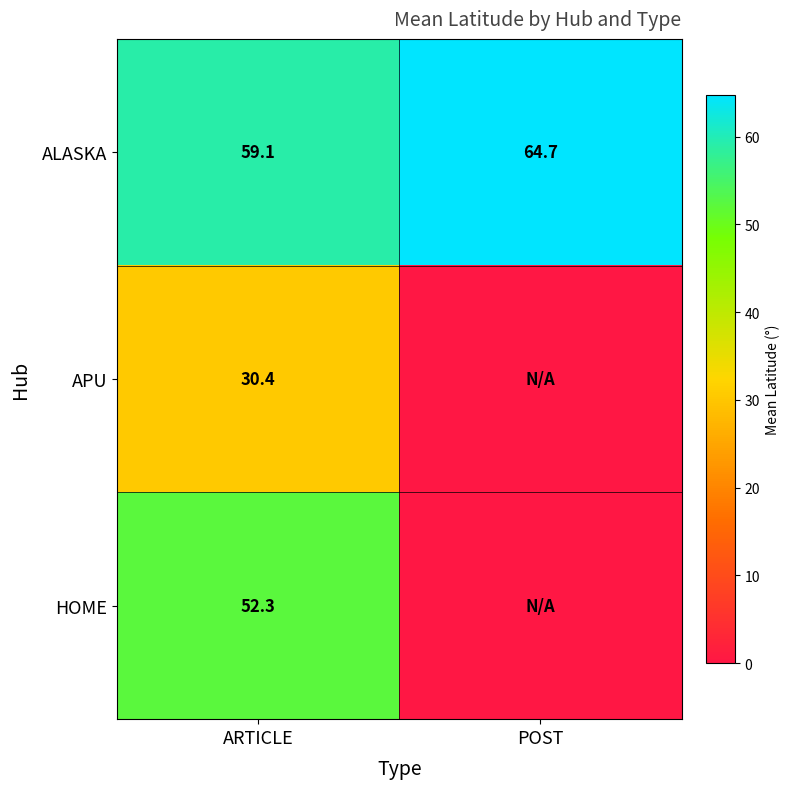

Rank the series at ARTICLE from highest to lowest value.

ALASKA, HOME, APU